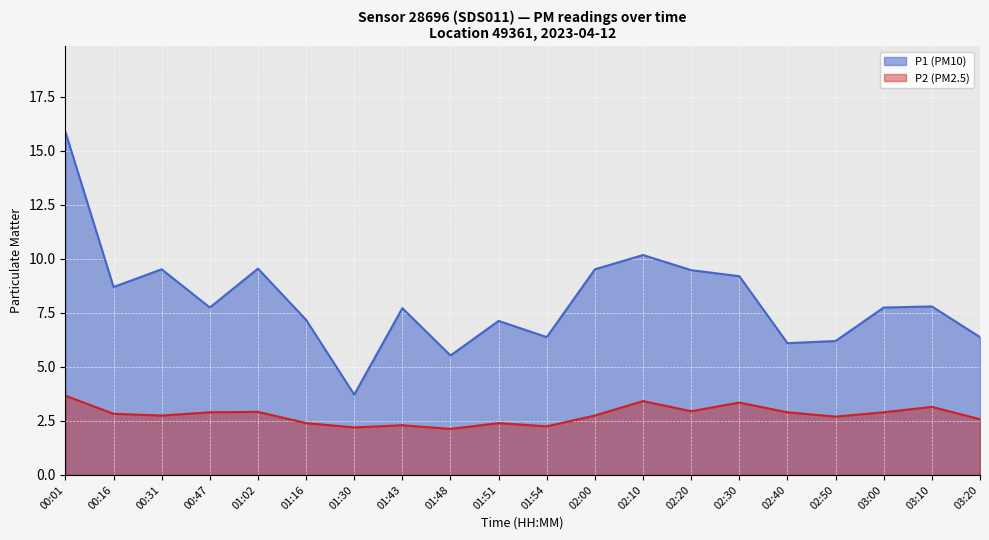

Which series has the largest range (max minus min)?

P1 (PM10)